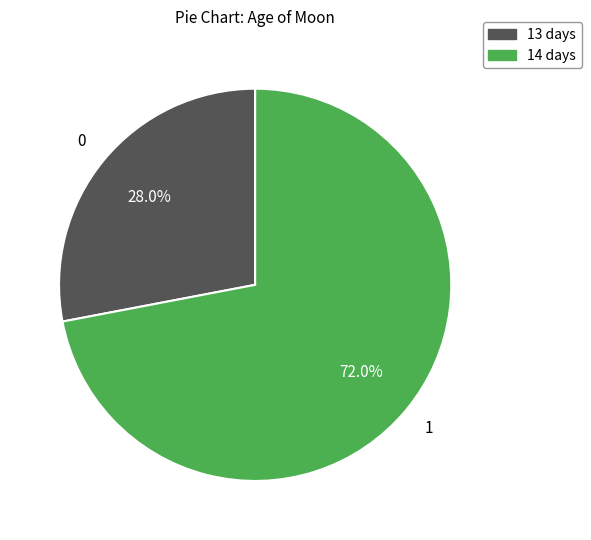

To the nearest percent, what percentage of the pie is 14 days?

72%